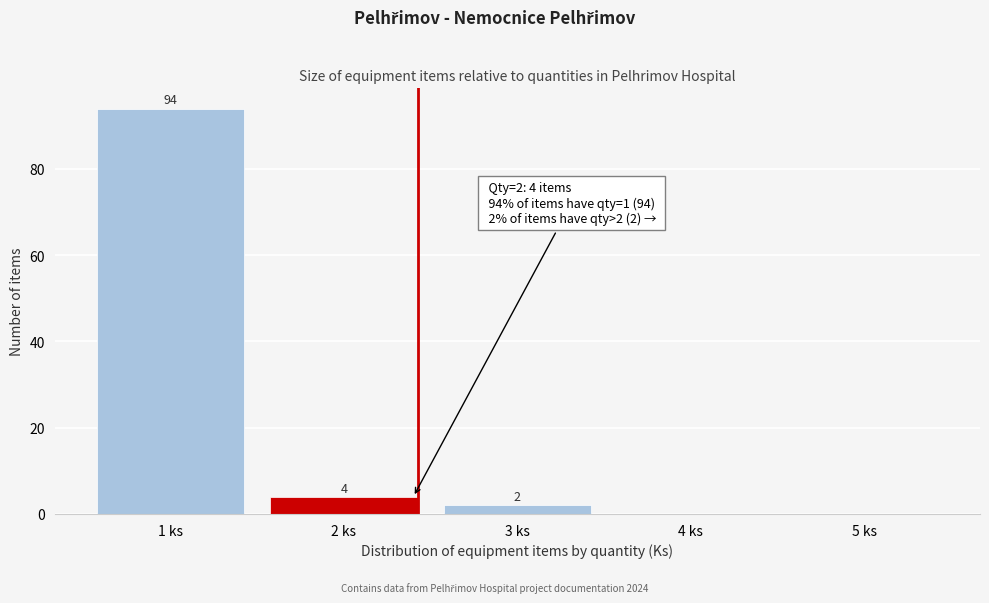

Reading right to left, extract all data points from this chart.

5 ks=0	4 ks=0	3 ks=2	2 ks=4	1 ks=94